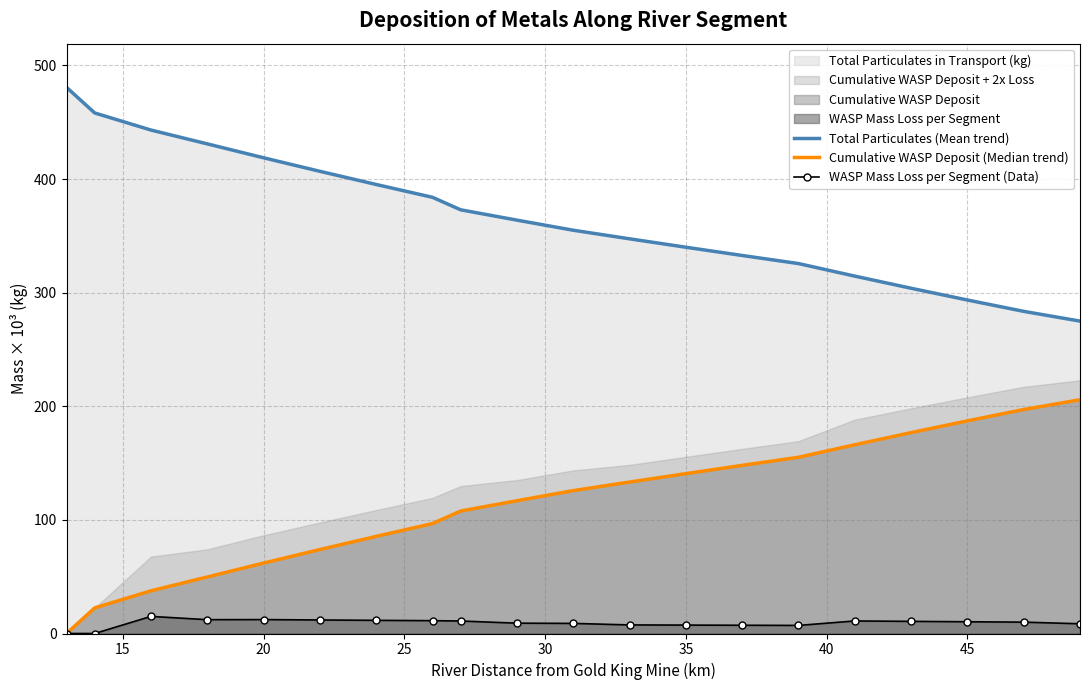

True or false: Total Particulates (Mean trend) and WASP Mass Loss per Segment (Data) cross at least once.

False